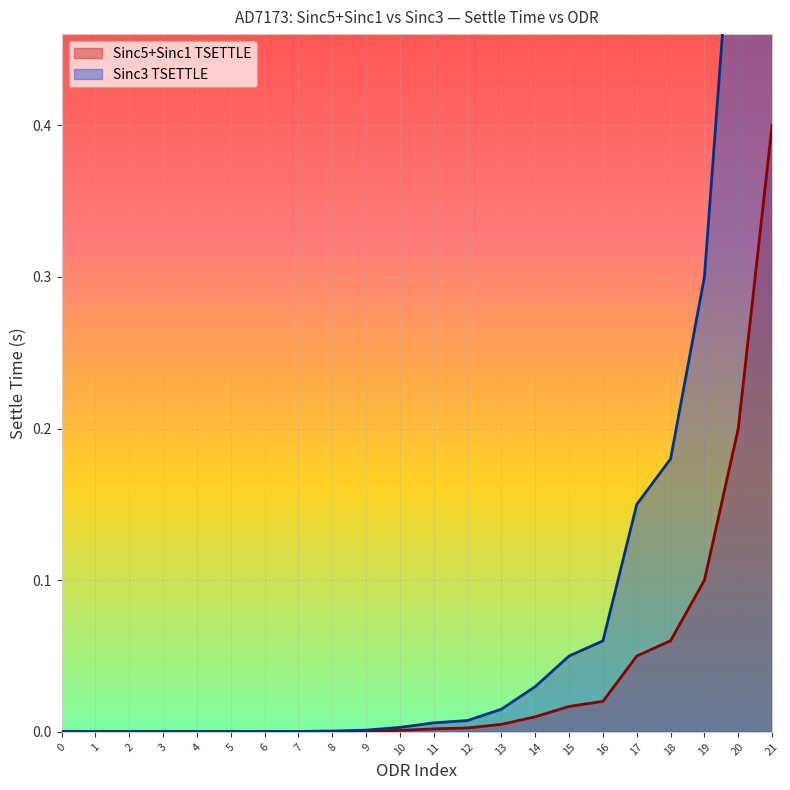

True or false: Sinc5+Sinc1 TSETTLE and Sinc3 TSETTLE intersect in this chart.

False